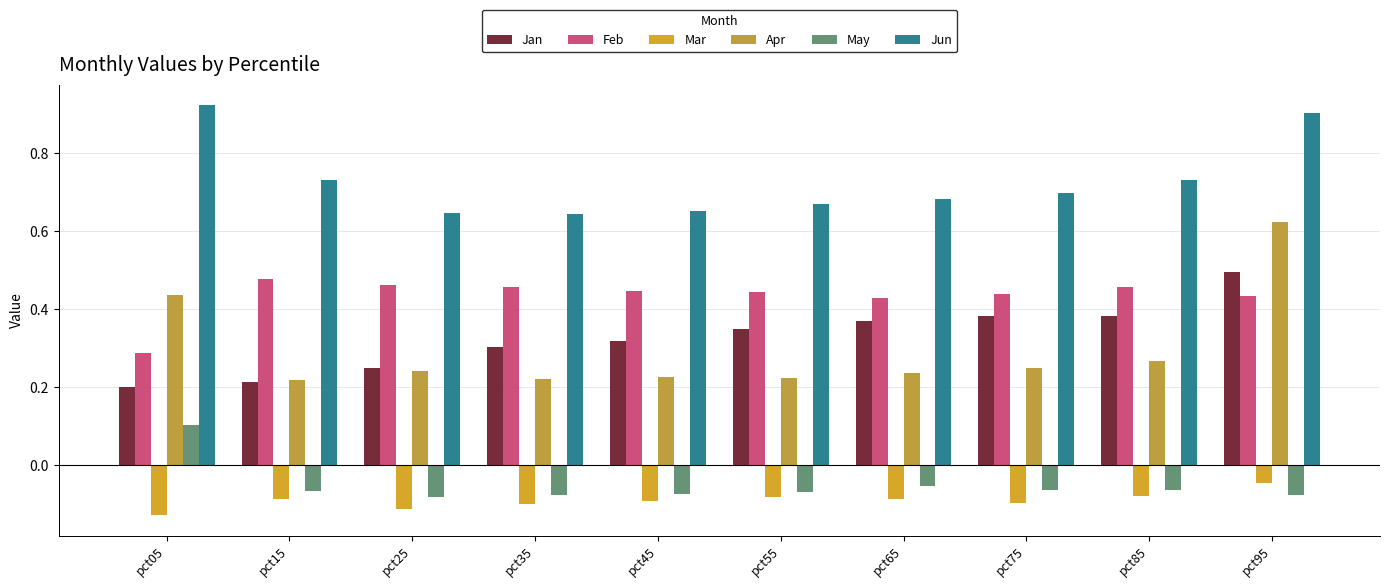

What is the difference between the highest and lowest values at pct15?

0.8